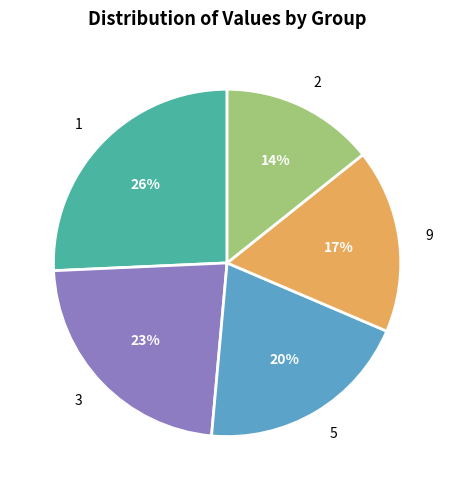

Count the number of slices in the pie.

5